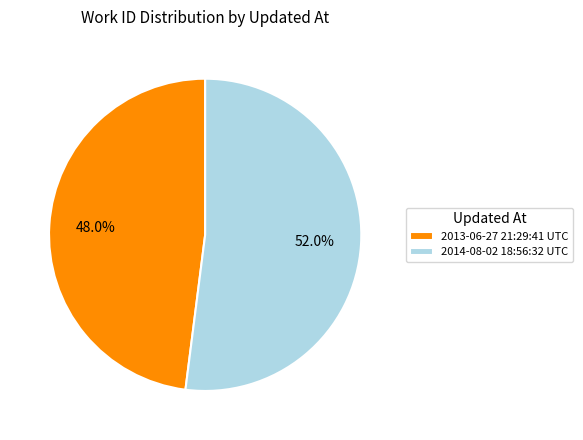

What percentage is NOT represented by 2013-06-27 21:29:41 UTC?

52.0%